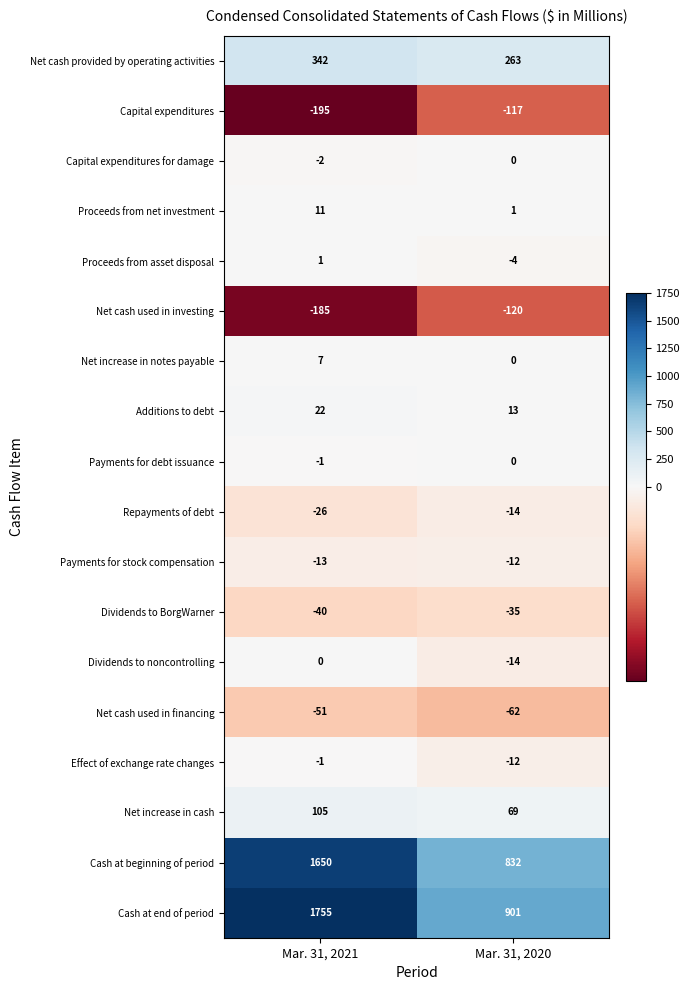

List the labels in order of Effect of exchange rate changes value, largest first.

Mar. 31, 2021, Mar. 31, 2020